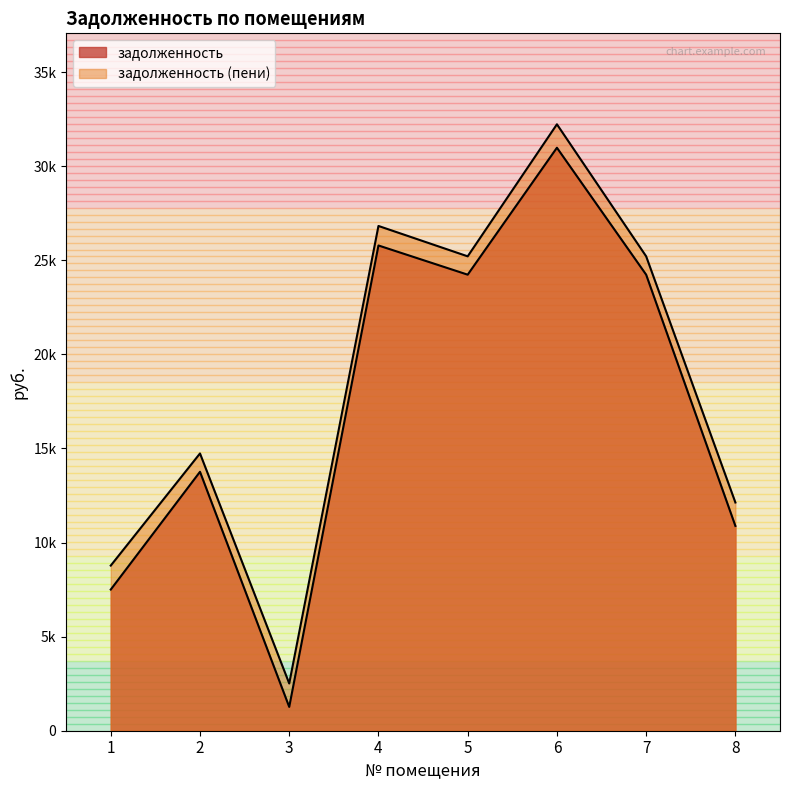

True or false: задолженность and задолженность (пени) intersect in this chart.

False